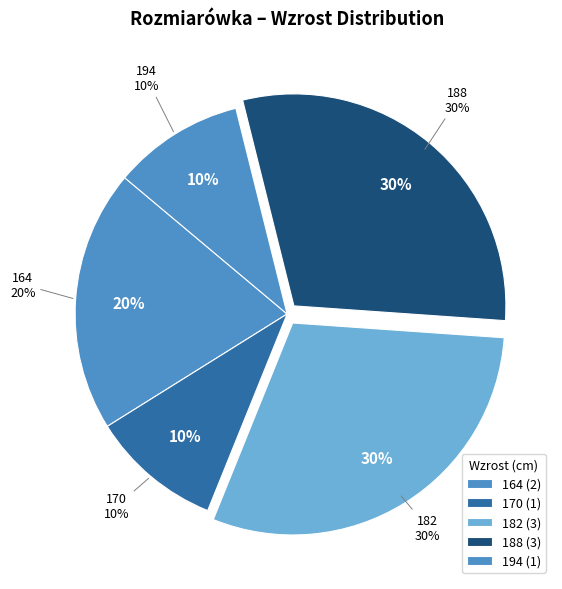

Is there any slice that represents more than half of the pie?

No